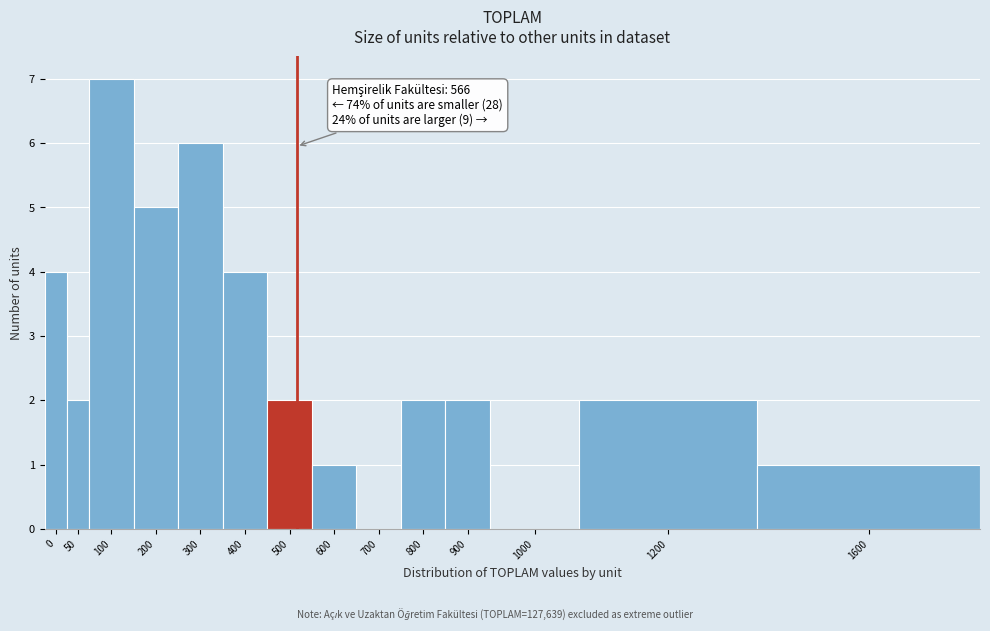

Reading right to left, extract all data points from this chart.

1600=1	1200=2	1000=0	900=2	800=2	700=0	600=1	500=2	400=4	300=6	200=5	100=7	50=2	0=4